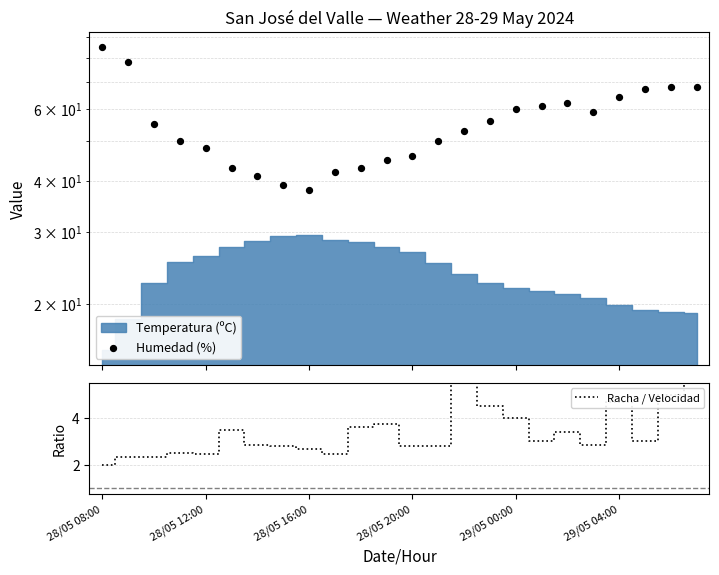

At how many categories does at least one series exceed 79?

1